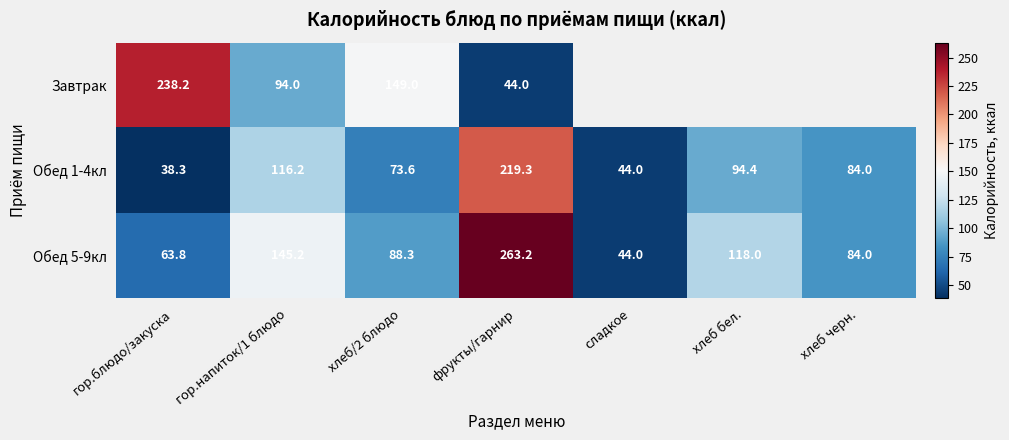

The value of Завтрак at хлеб/2 блюдо is 40.9. True or false?

False